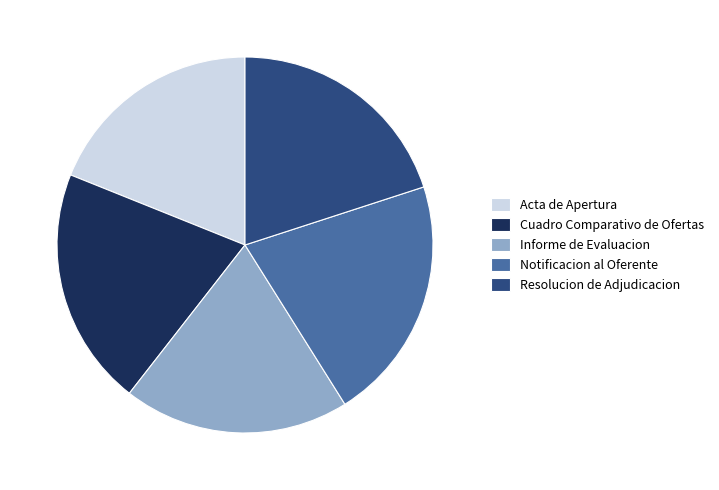

Between Informe de Evaluacion and Notificacion al Oferente, which is larger?

Notificacion al Oferente